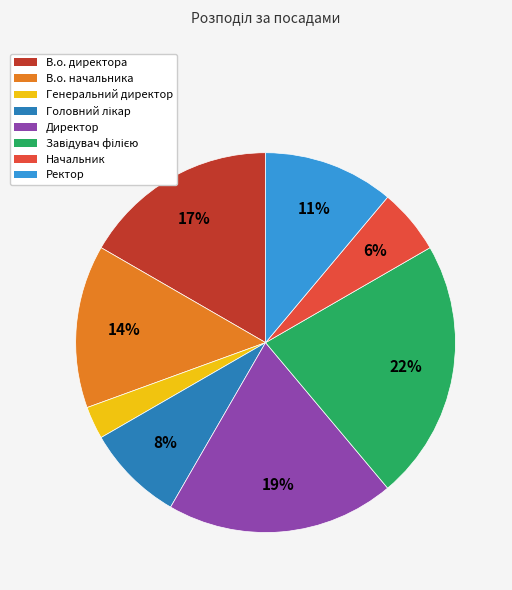

To the nearest percent, what is the difference between the largest and smallest slice percentages?

19%